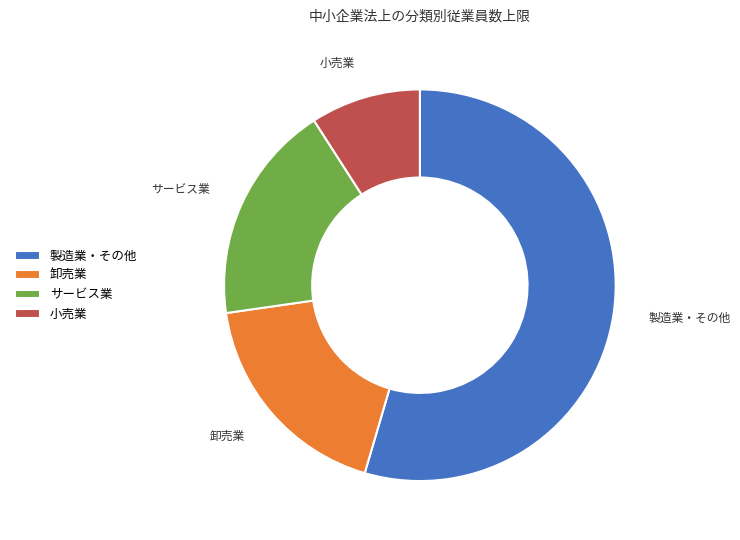

Is the sum of サービス業 and 小売業 greater than half?

No